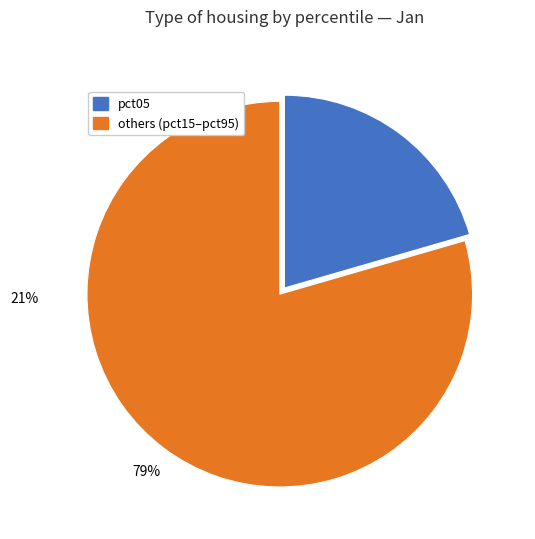

To the nearest percent, what is the average slice percentage?

50%